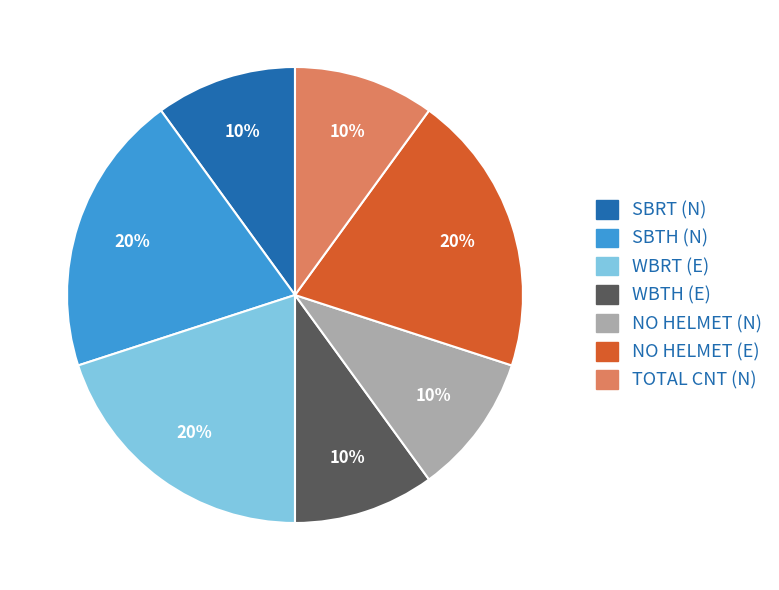

Approximately how many times larger is the value at SBRT (N) compared to WBRT (E)?

0.5